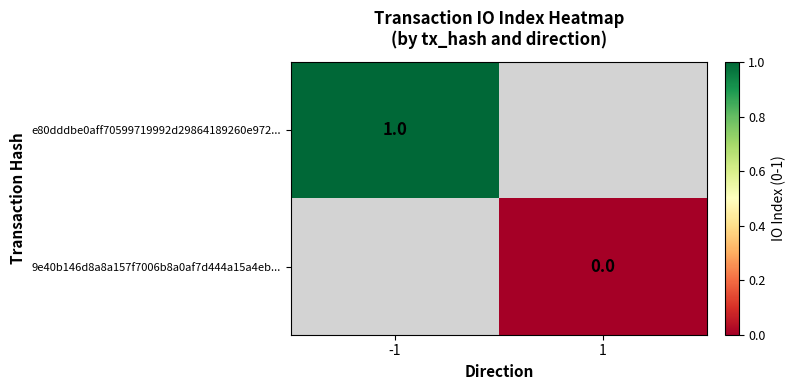

Is it true that e80dddbe0aff70599719992d29864189260e972... equals 1 at -1?

True